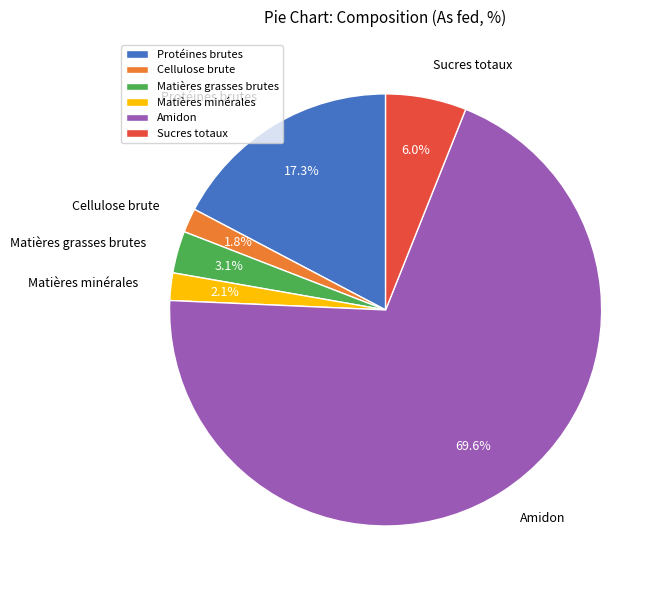

How many segments does this pie chart have?

6